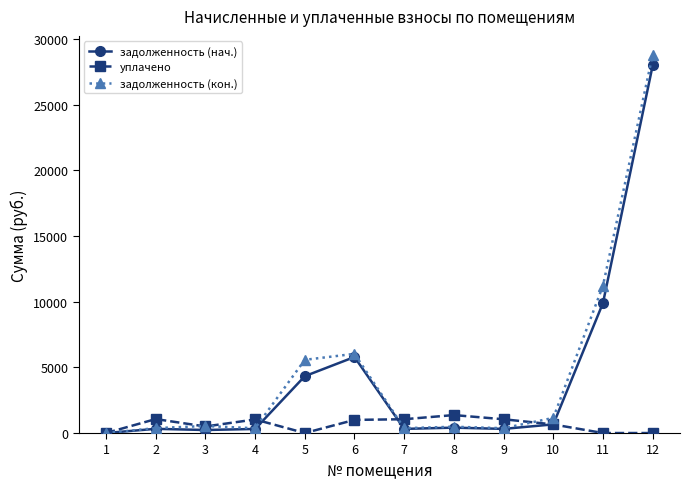

What is the average value of the задолженность (нач.) series?

4215.1